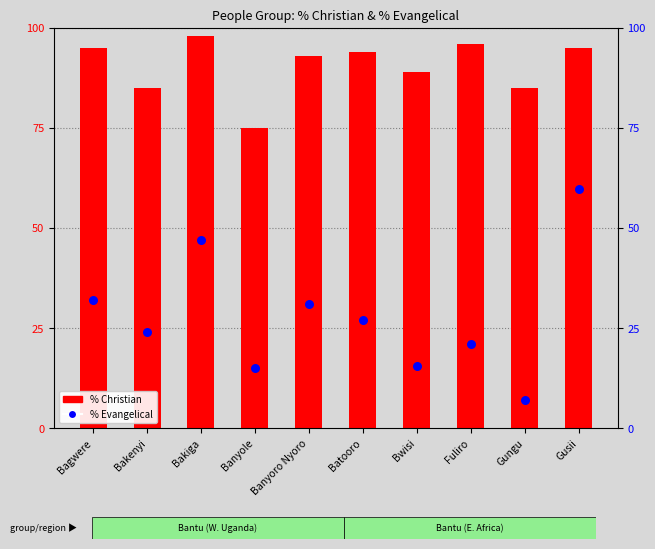

What is the total value across all series at Batooro?

121.0